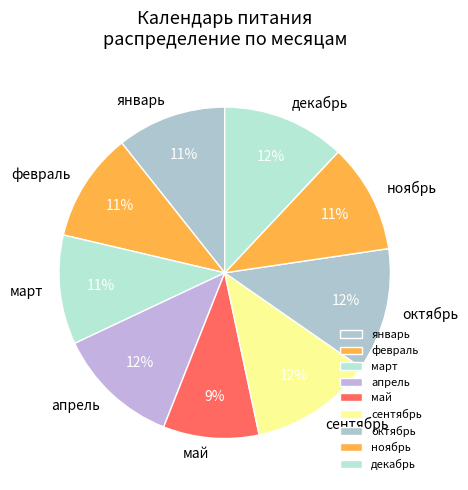

The май slice represents 15% of the pie. True or false?

False